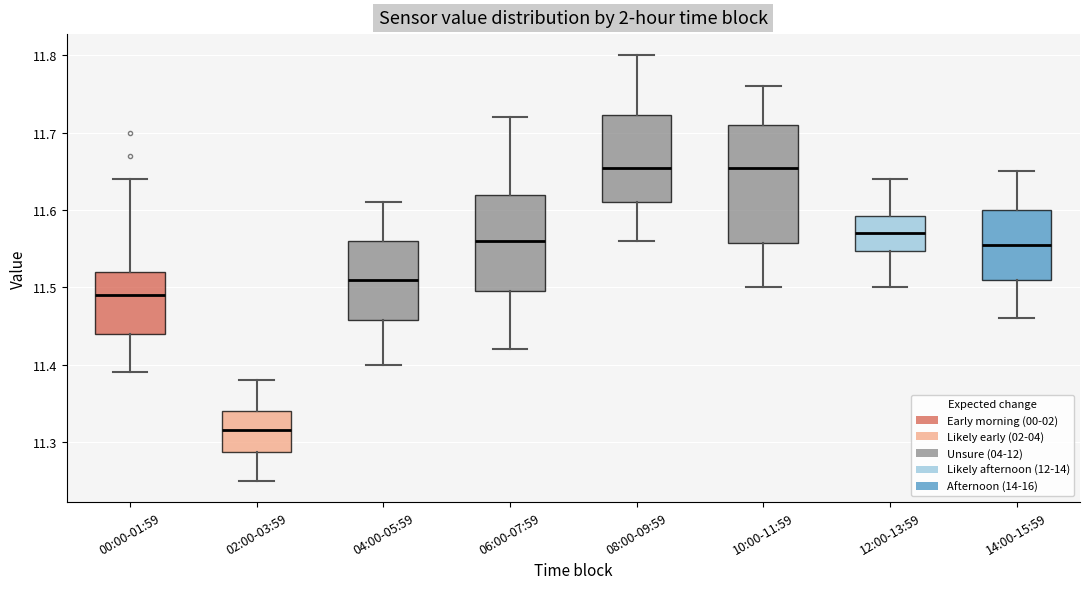

Where does the upper whisker of the box for 04:00-05:59 end on the y-axis? The values are not printed on the chart, so give them approximately, as read against the axis.

11.61